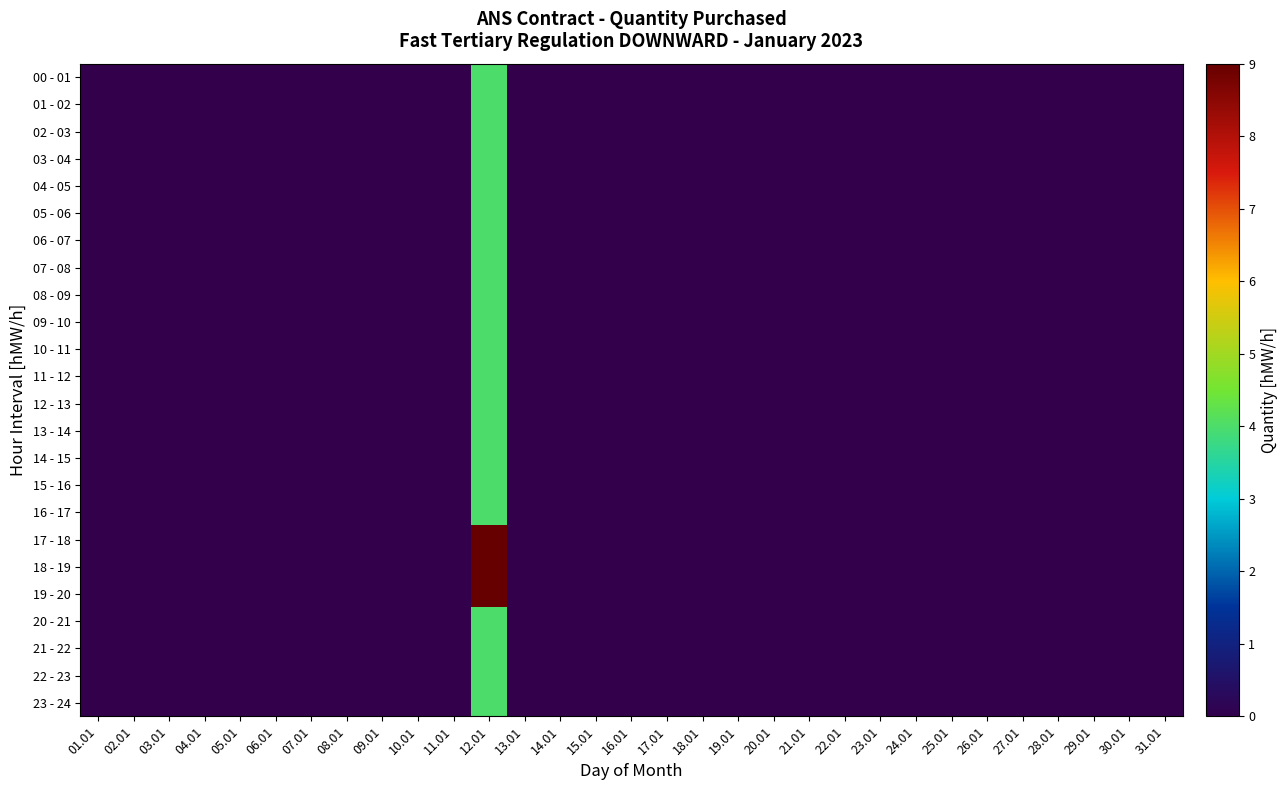

Rank the series by their maximum value, from highest to lowest.

17 - 18, 18 - 19, 19 - 20, 00 - 01, 01 - 02, 02 - 03, 03 - 04, 04 - 05, 05 - 06, 06 - 07, 07 - 08, 08 - 09, 09 - 10, 10 - 11, 11 - 12, 12 - 13, 13 - 14, 14 - 15, 15 - 16, 16 - 17, 20 - 21, 21 - 22, 22 - 23, 23 - 24